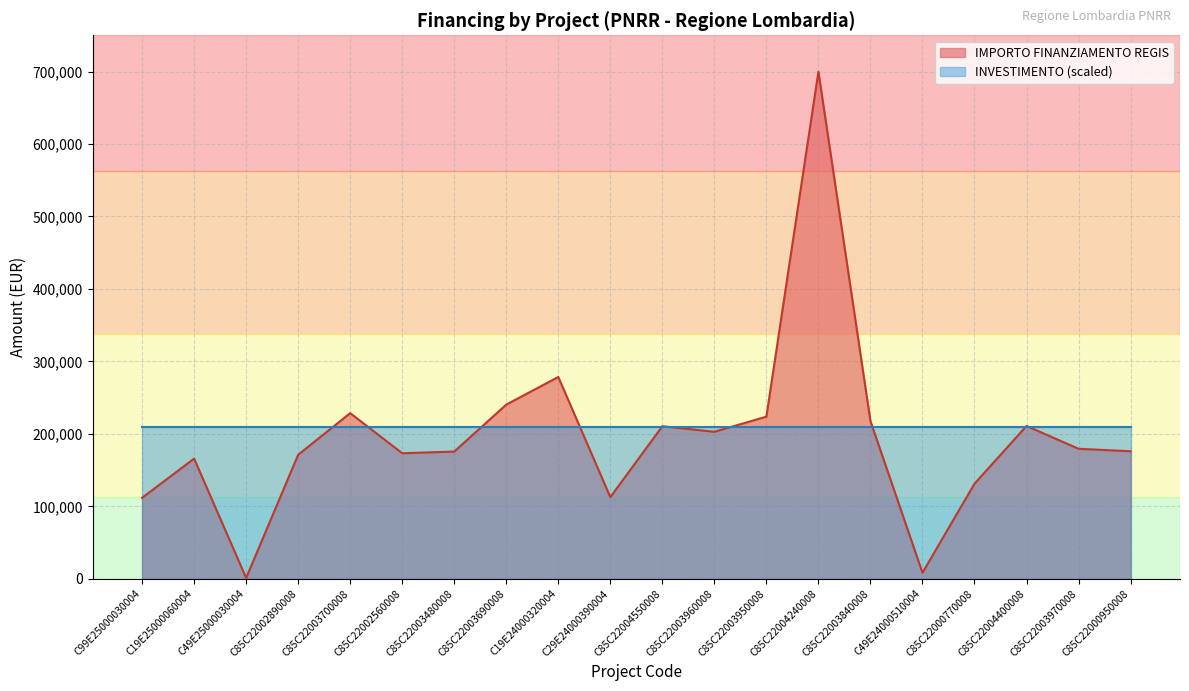

Count the number of categories in the chart.

20